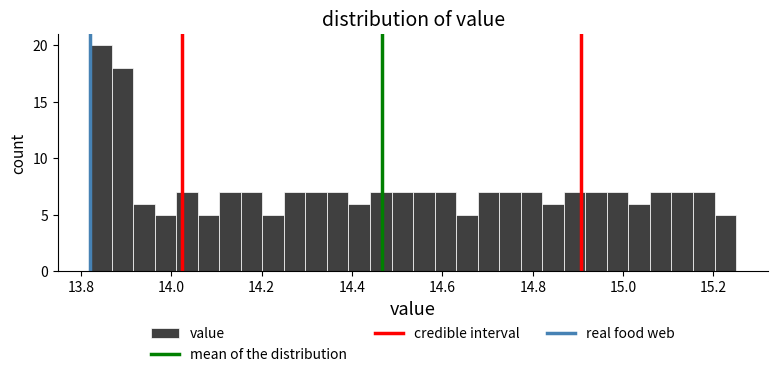

Read against the x-axis, roughly where is the centre of the tallest bar?

13.84